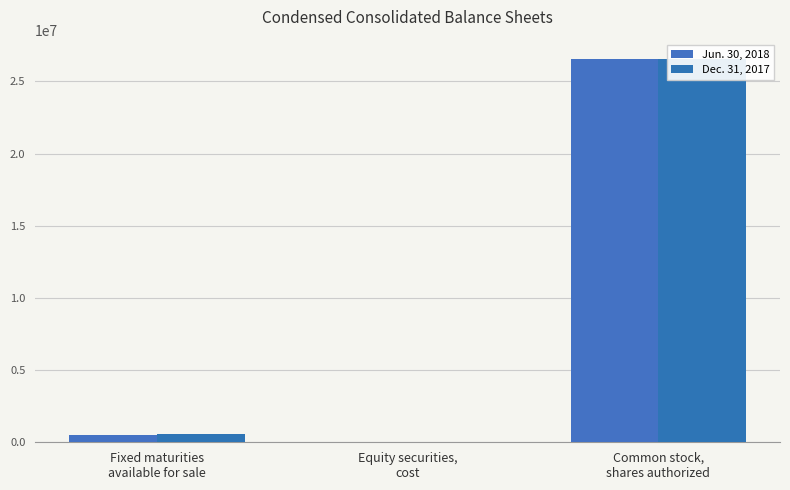

What is the highest value of the Jun. 30, 2018 series?

26569804